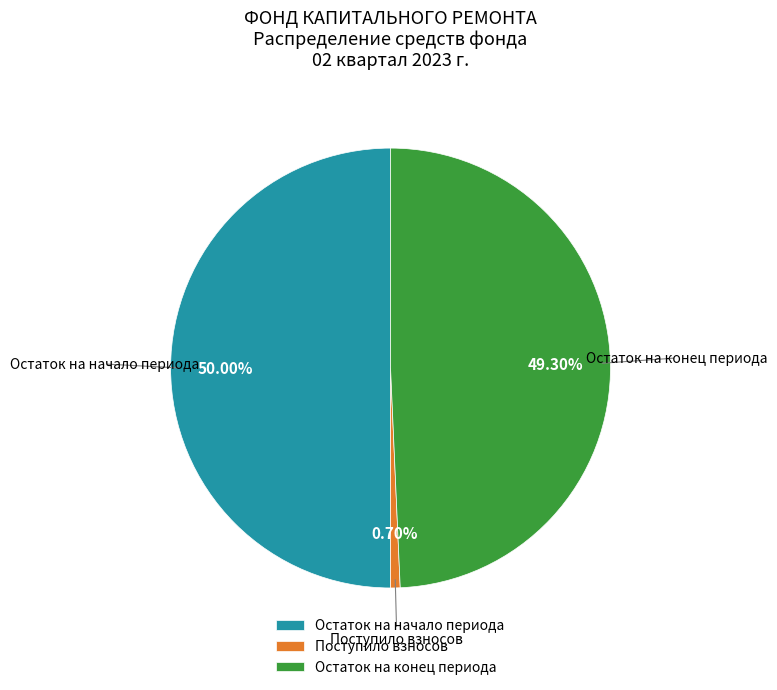

How many slices are in this pie chart?

3